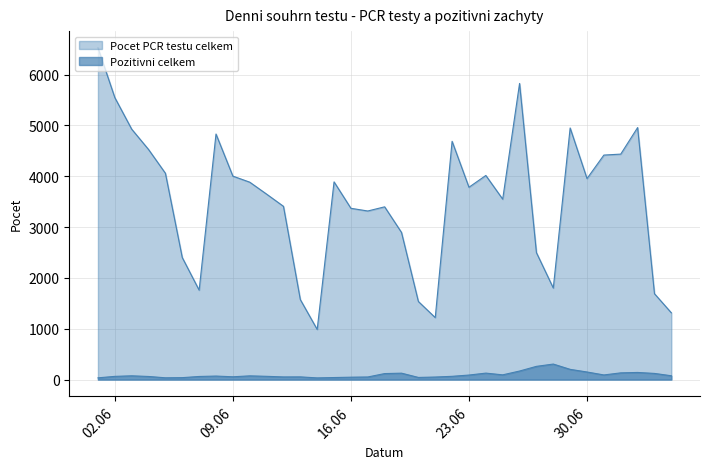

Is the value of Pozitivni celkem at 23.06.2020 greater than the value of Pocet PCR testu celkem at 18.06.2020?

No